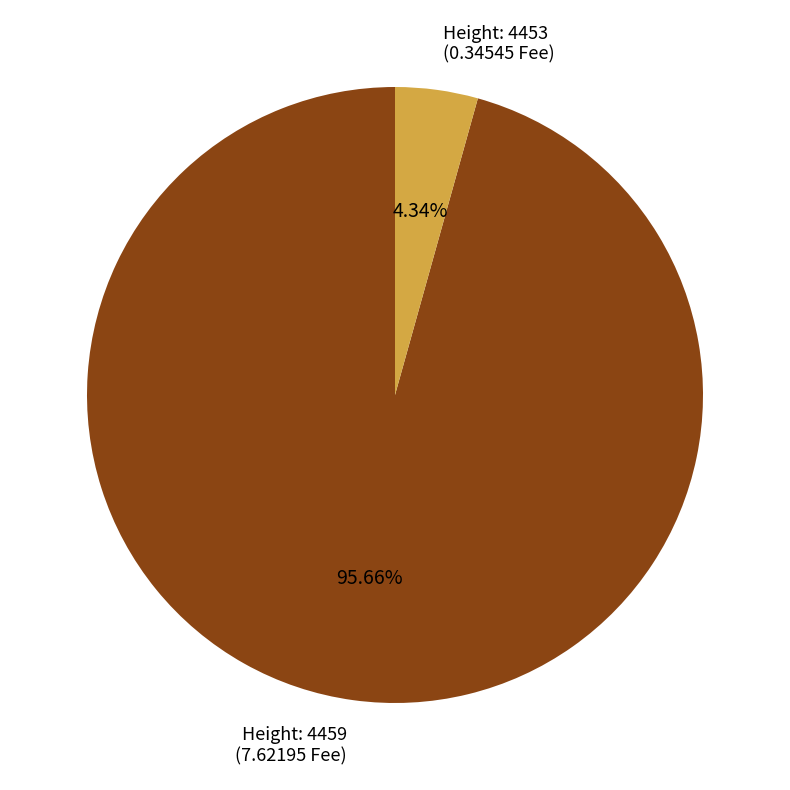

Rank the categories by value from lowest to highest.

Height: 4453 (0.34545 Fee), Height: 4459 (7.62195 Fee)